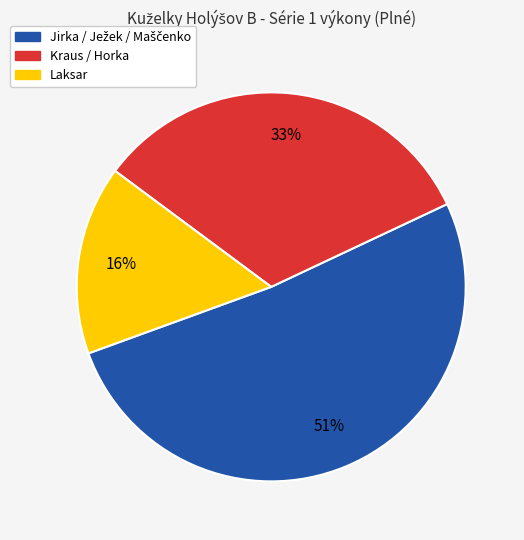

To the nearest percent, what is the average slice percentage?

33%